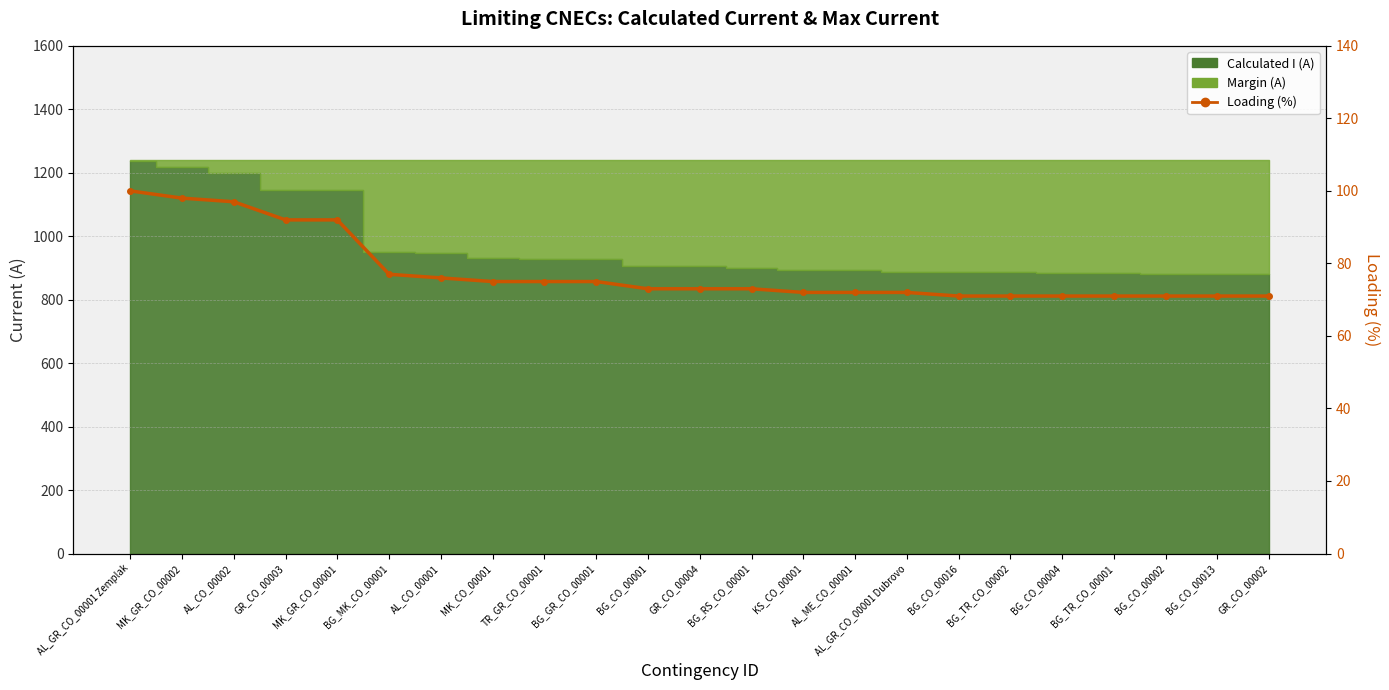

The value at BG_TR_CO_00001 is 126. True or false?

False